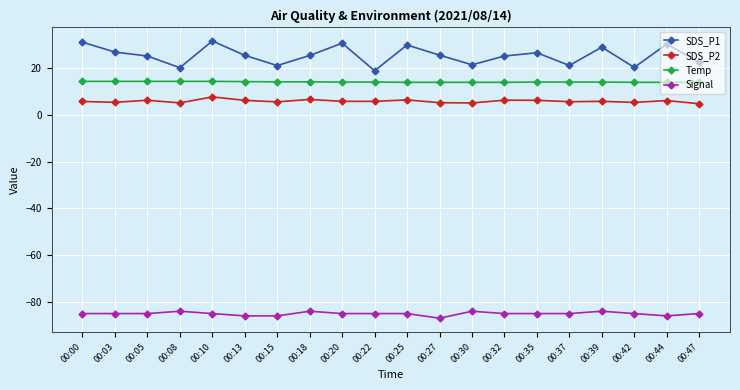

Which series has the largest total across all categories?

SDS_P1